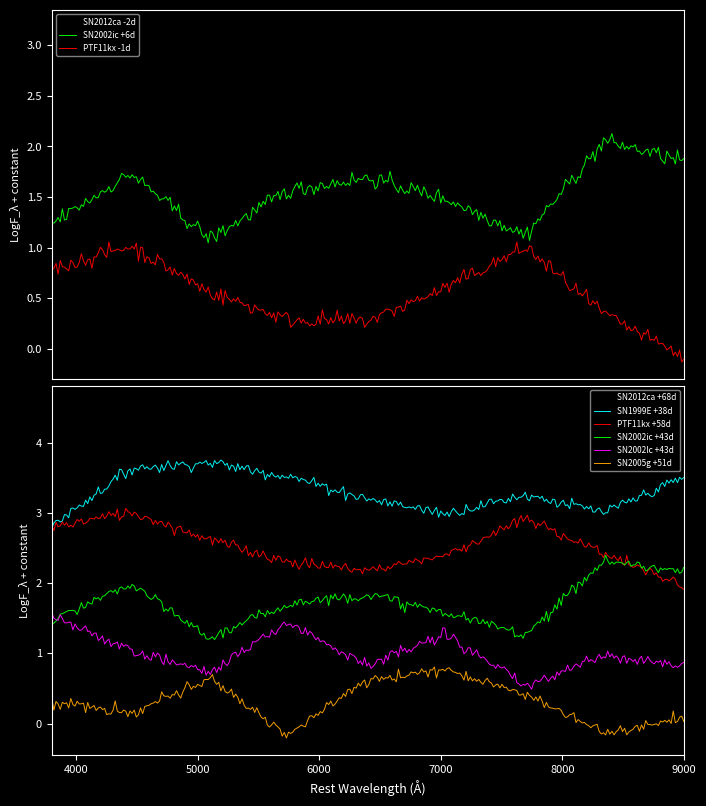

True or false: SN2002ic +6d and SN2012ca -2d cross at least once.

False